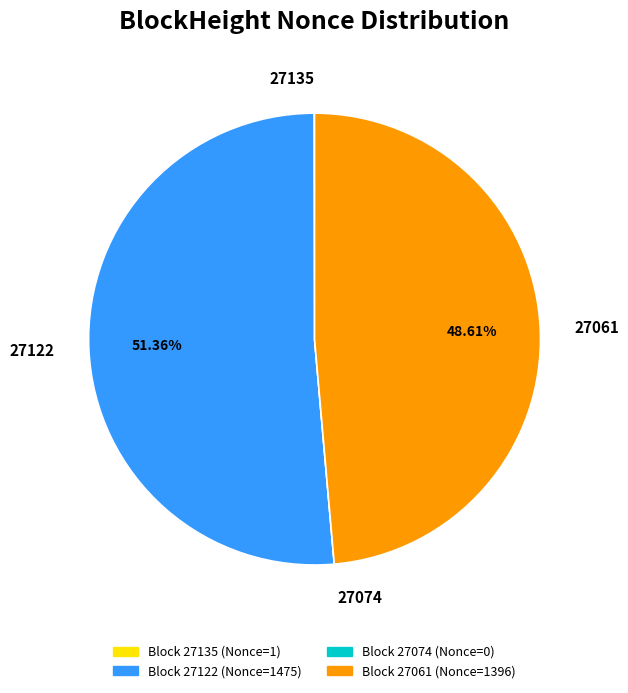

Is there any slice that represents more than half of the pie?

Yes